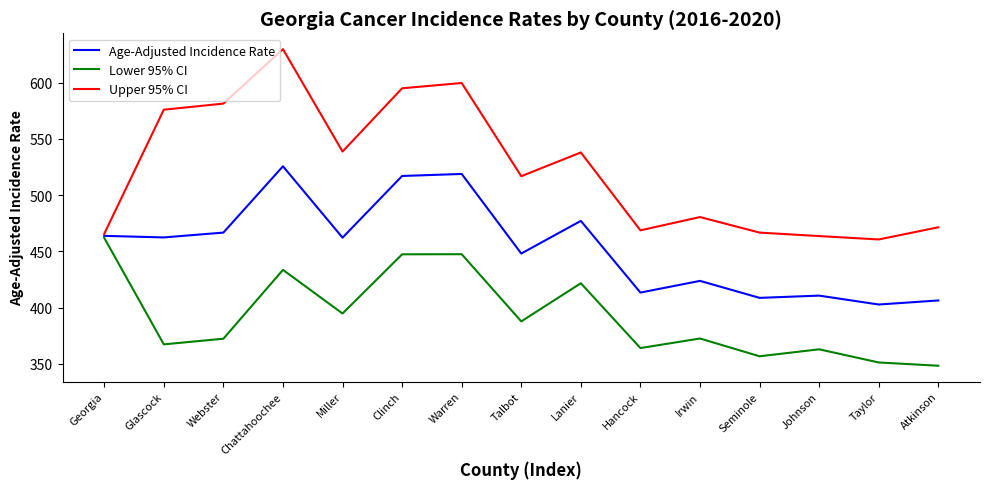

How many interior local valleys does the Upper 95% CI series have?

4